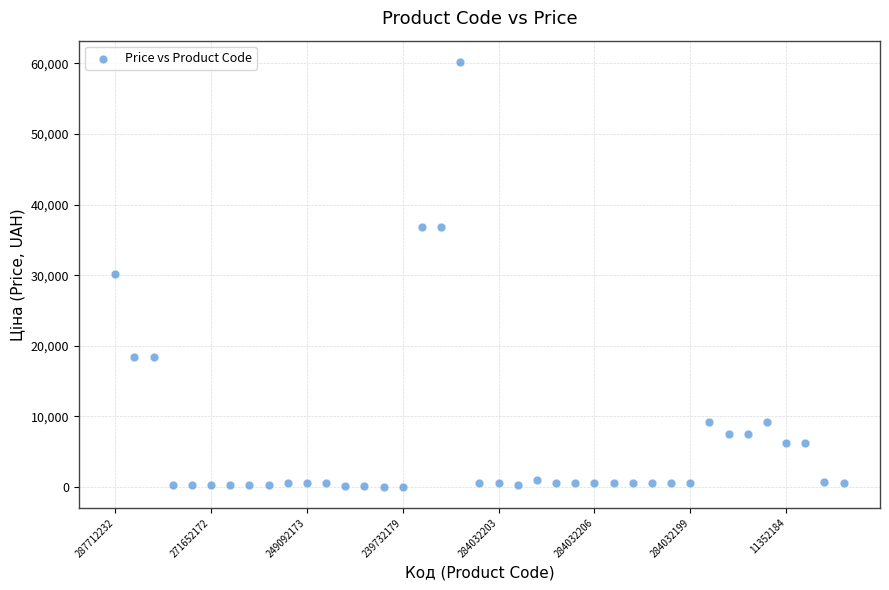

What is the range of Y values (max minus min)?

60149.7